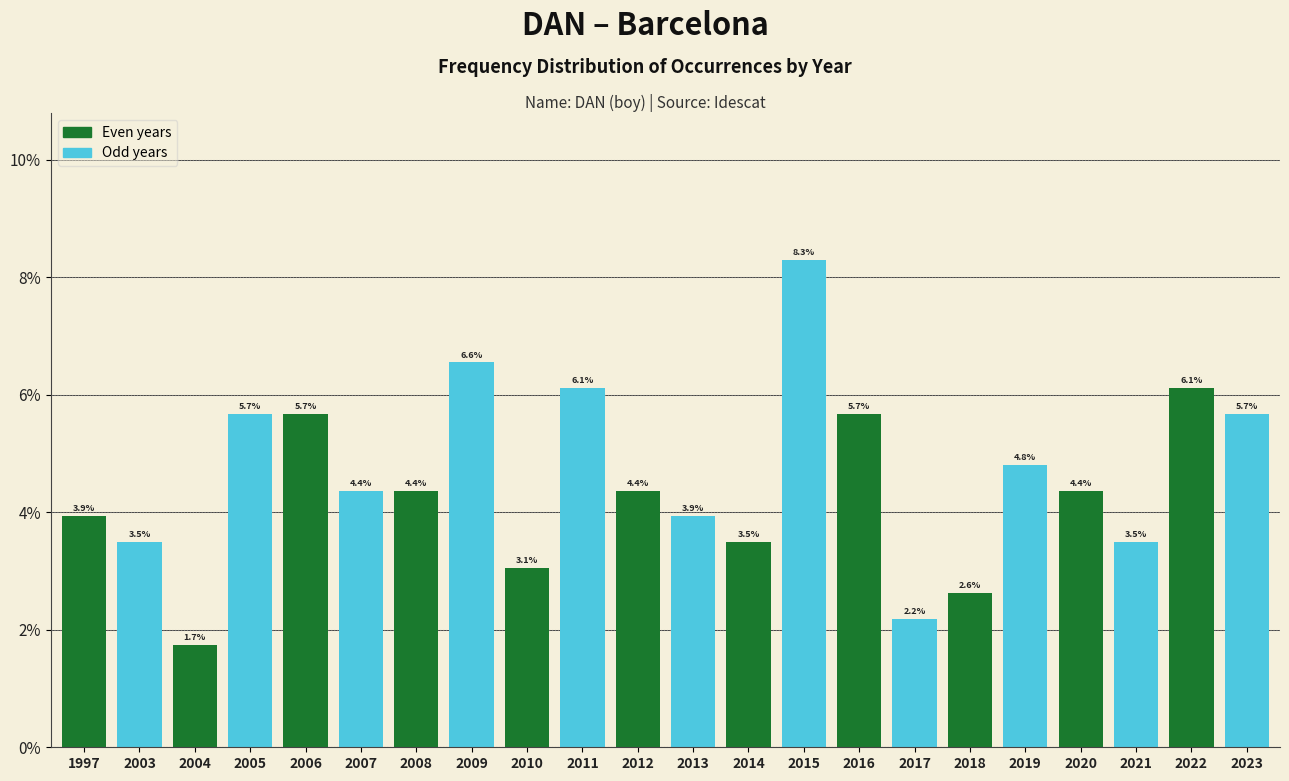

Reading right to left, list all the values displayed in this chart.

2023=5.7	2022=6.1	2021=3.5	2020=4.4	2019=4.8	2018=2.6	2017=2.2	2016=5.7	2015=8.3	2014=3.5	2013=3.9	2012=4.4	2011=6.1	2010=3.1	2009=6.6	2008=4.4	2007=4.4	2006=5.7	2005=5.7	2004=1.7	2003=3.5	1997=3.9